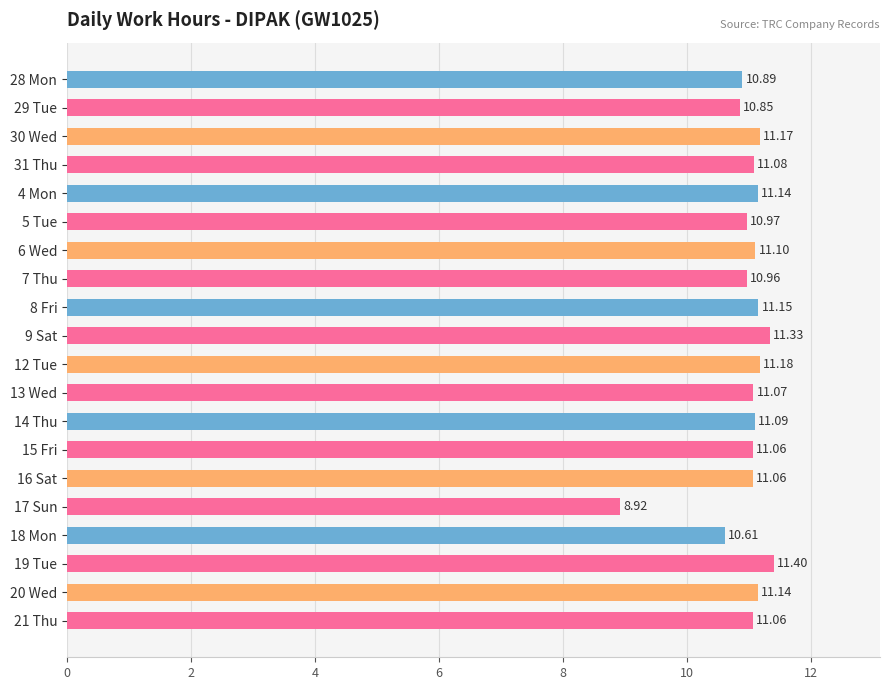

What is the difference between the values at 19 Tue and 18 Mon?

0.8